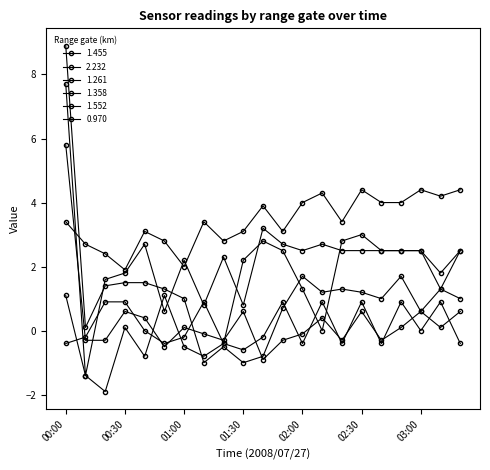

Is this an area chart (filled region under the line)?

No